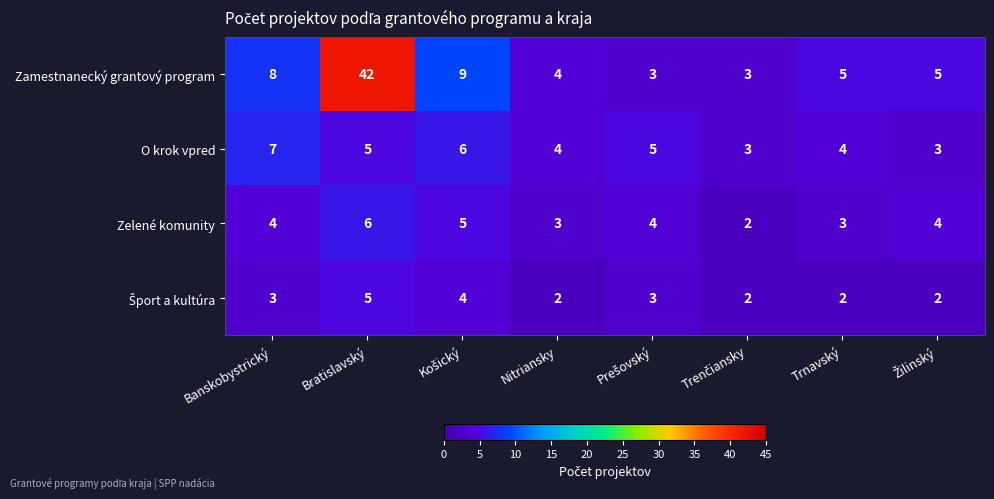

What is the smallest value displayed?

2